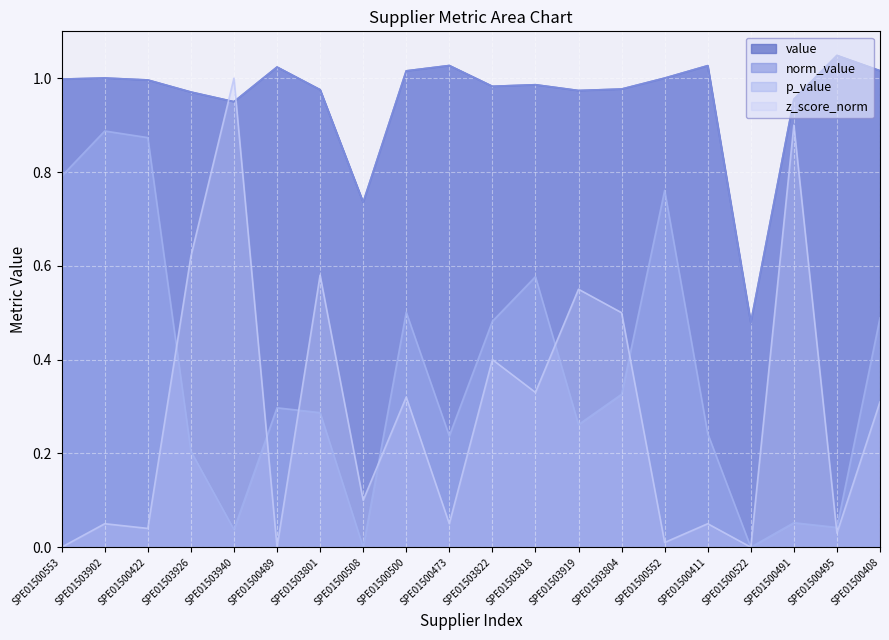

True or false: p_value and value cross at least once.

False